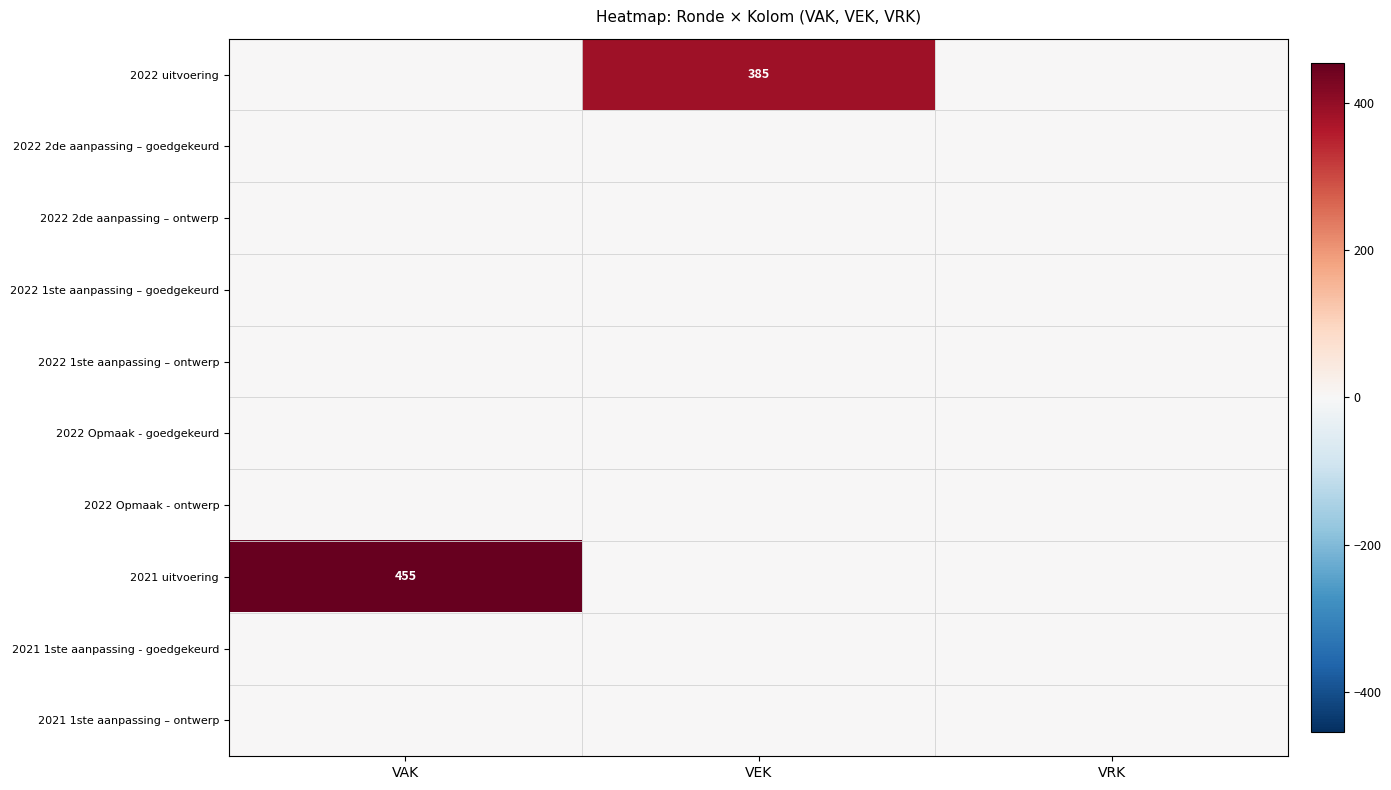

How many distinct data groups are displayed?

10